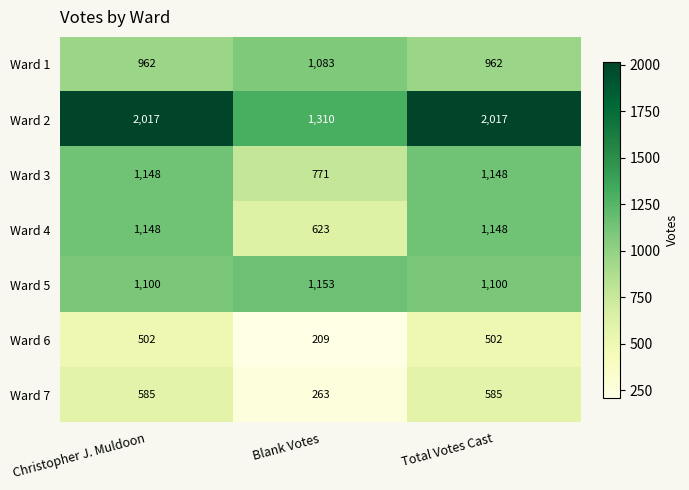

Reading left to right, list all the values displayed in this chart.

Ward 1: 962	1083	962
Ward 2: 2017	1310	2017
Ward 3: 1148	771	1148
Ward 4: 1148	623	1148
Ward 5: 1100	1153	1100
Ward 6: 502	209	502
Ward 7: 585	263	585